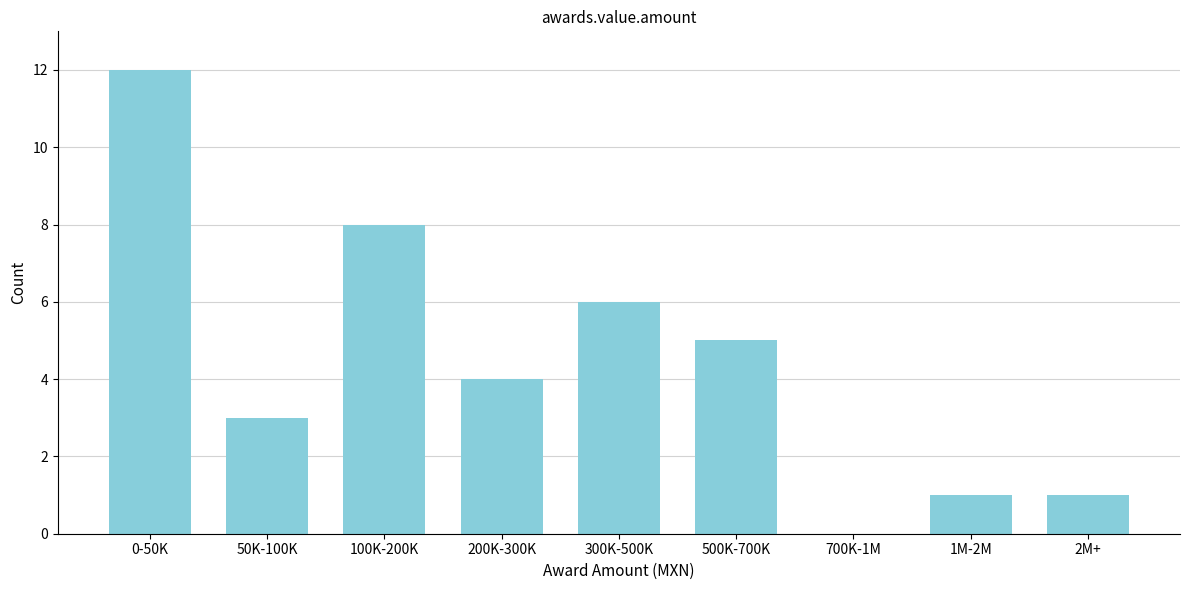

Reading left to right, transcribe all the data shown in this chart.

0-50K=12	50K-100K=3	100K-200K=8	200K-300K=4	300K-500K=6	500K-700K=5	700K-1M=0	1M-2M=1	2M+=1